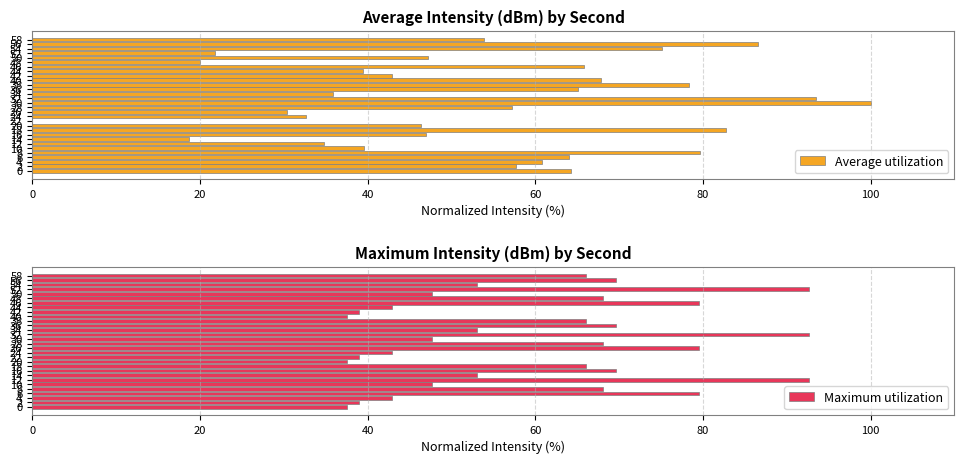

How many distinct data groups are displayed?

2